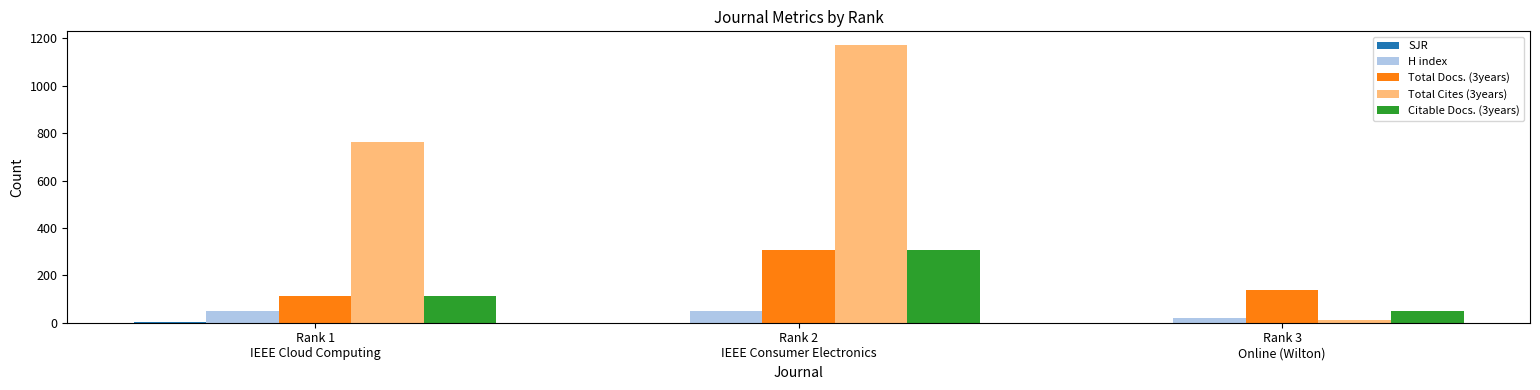

What is the maximum value shown in the chart?

1171.0